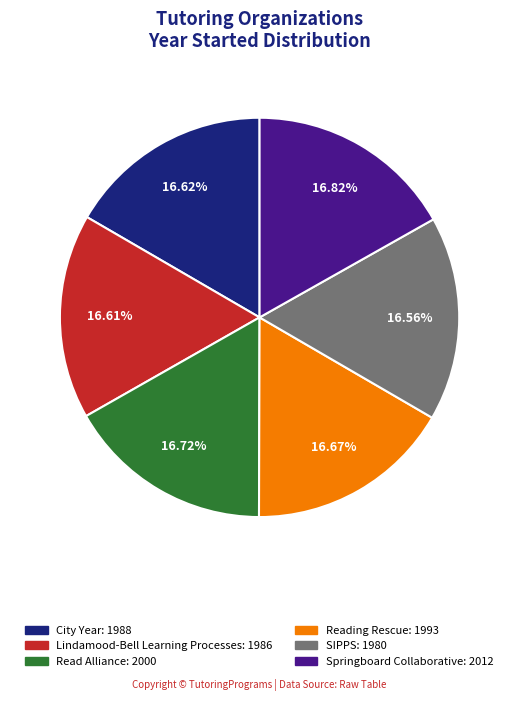

How much of the chart is everything except Read Alliance?

83.3%